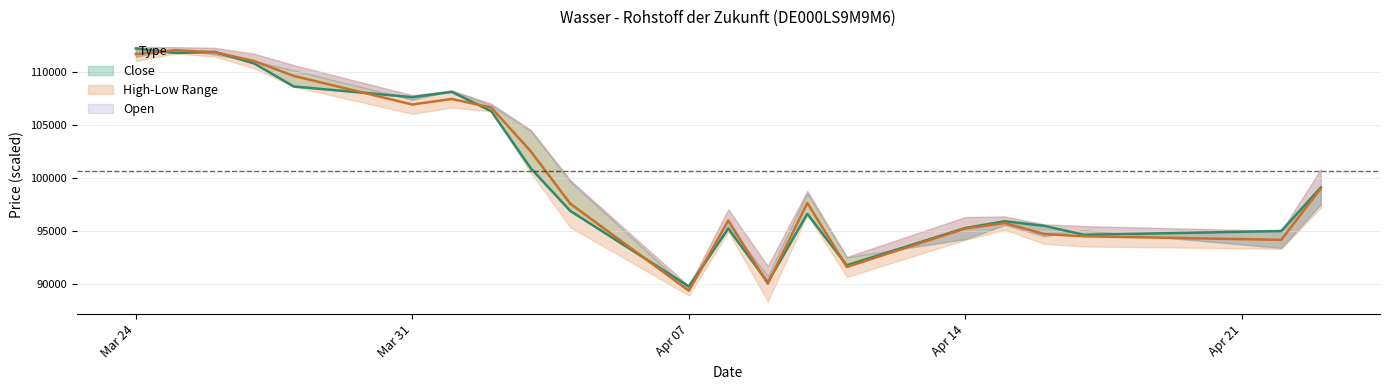

How many lines are shown in the chart?

2